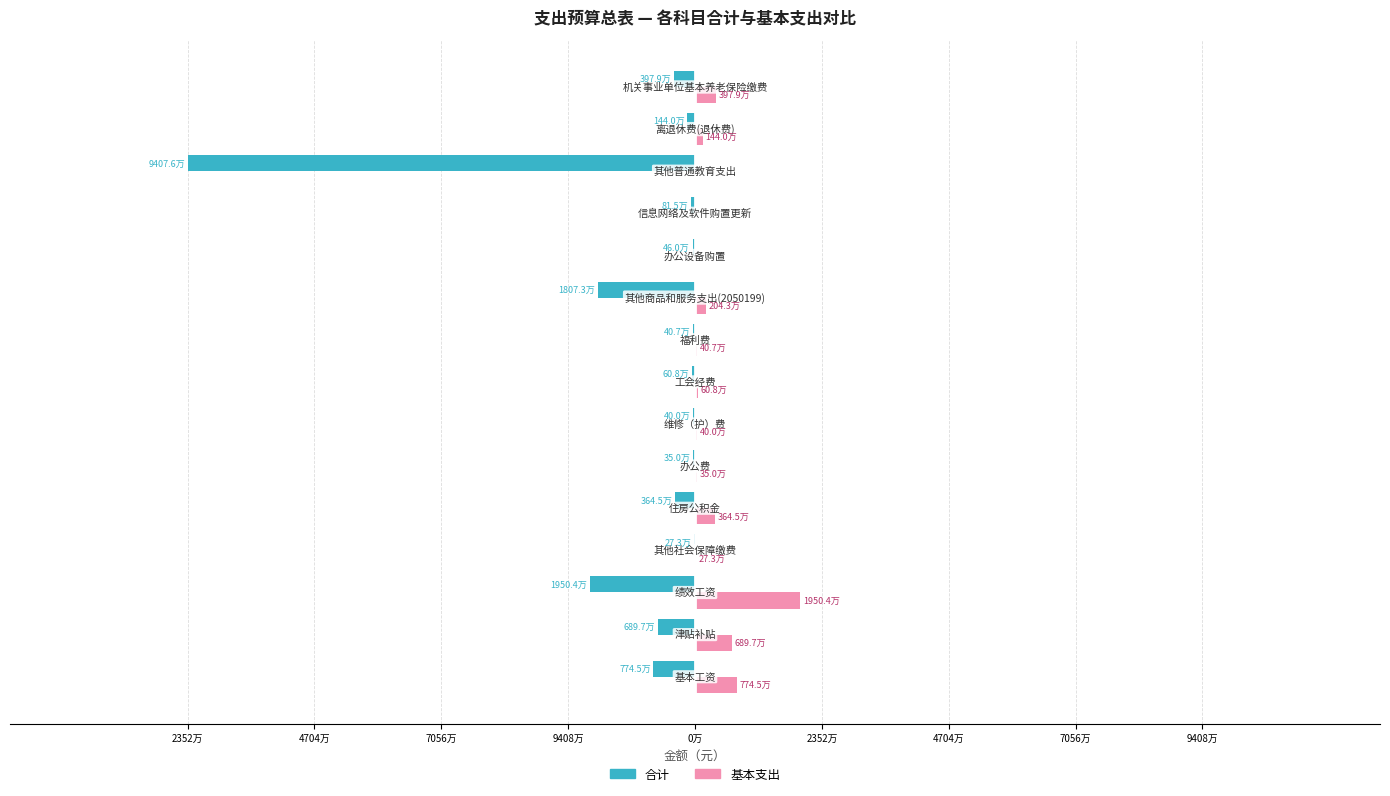

What are all the series names shown in the legend?

合计, 基本支出